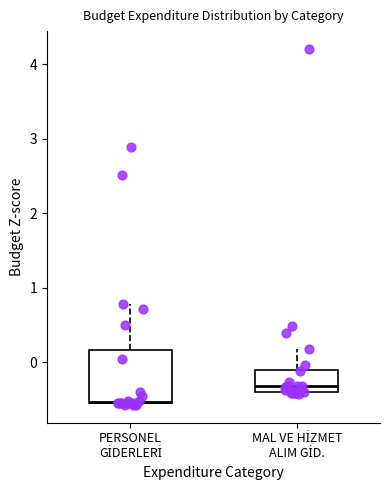

Reading left to right, transcribe this box plot: for each box, give where its median line is, the range the box spans, and where its two whiskers end, as read against the y-axis. The values are not printed on the chart, so give them approximately, as read against the axis.

PERSONEL GİDERLERİ: median -0.5, box -0.6 to 0.2, whiskers -0.6 to 0.8
MAL VE HİZMET ALIM GİD.: median -0.3, box -0.4 to -0.1, whiskers -0.4 to 0.2